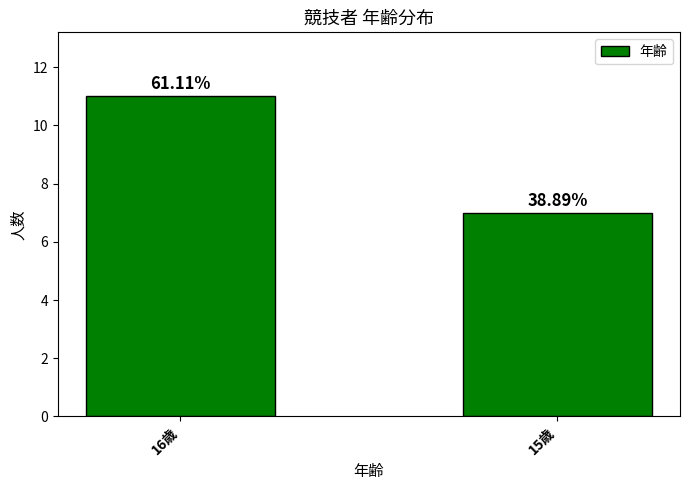

Reading left to right, transcribe all the data shown in this chart.

11	7